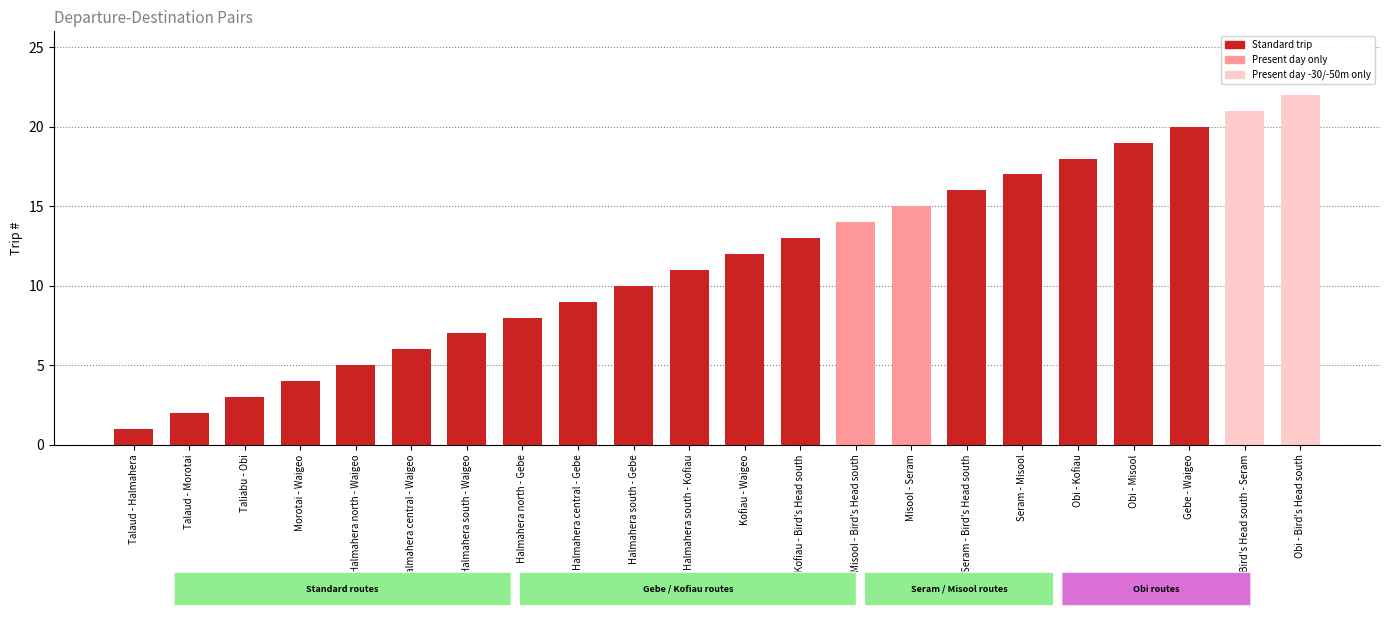

What is the average value?

12